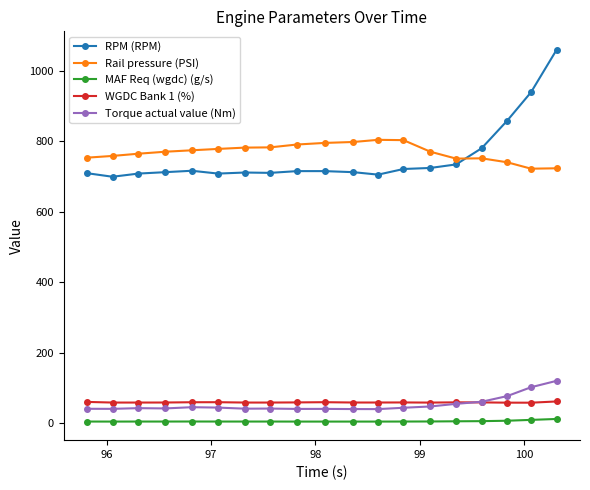

How many categories are shown in the chart?

19